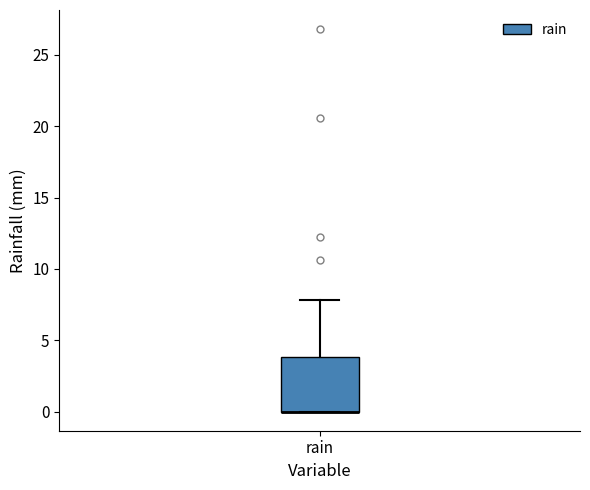

Where does the upper whisker of the box for rain end on the y-axis? The values are not printed on the chart, so give them approximately, as read against the axis.

8